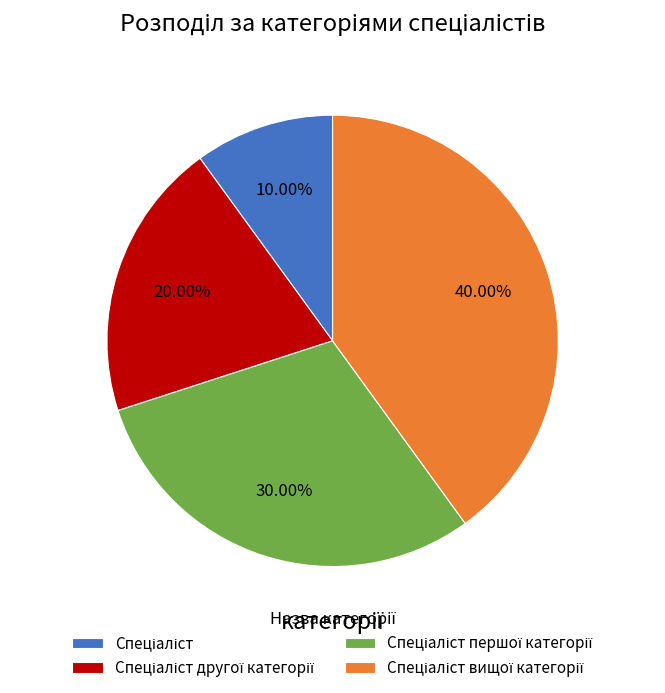

How many segments does this pie chart have?

4